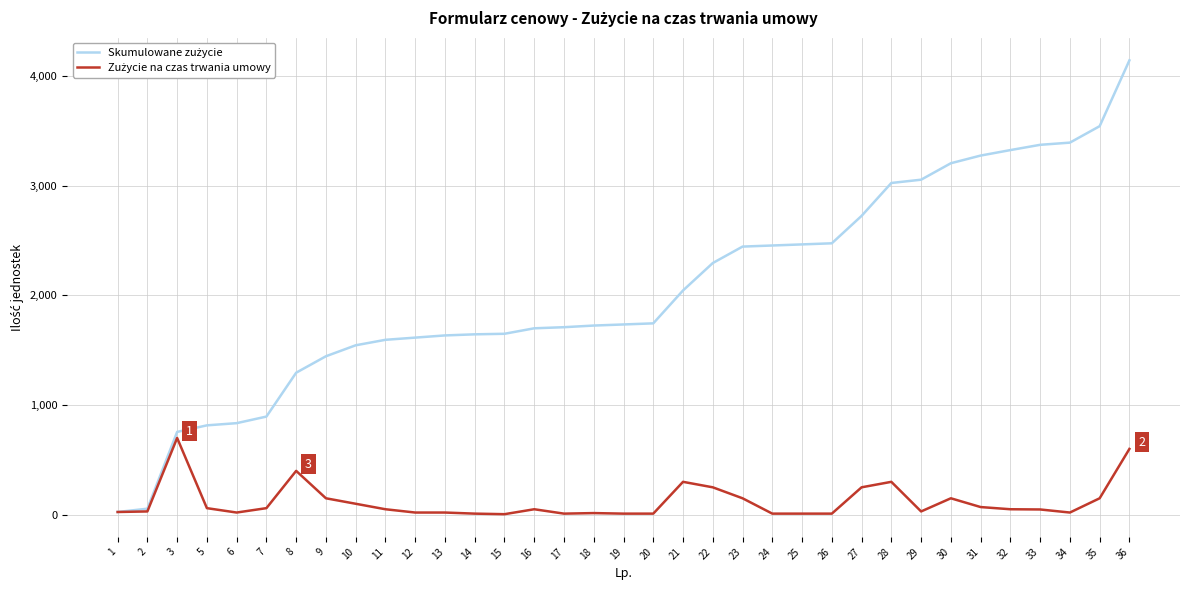

At which category is the sum across all series the highest?

36